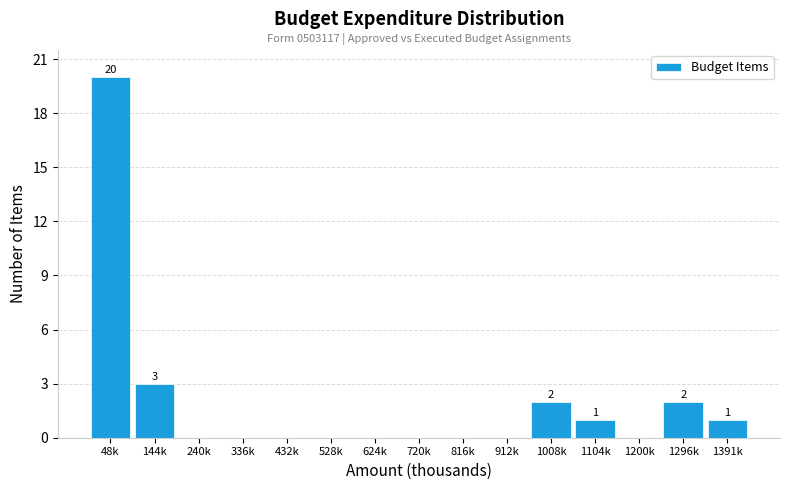

Reading left to right, extract all data points from this chart.

48k=20	144k=3	240k=0	336k=0	432k=0	528k=0	624k=0	720k=0	816k=0	912k=0	1008k=2	1104k=1	1200k=0	1296k=2	1391k=1